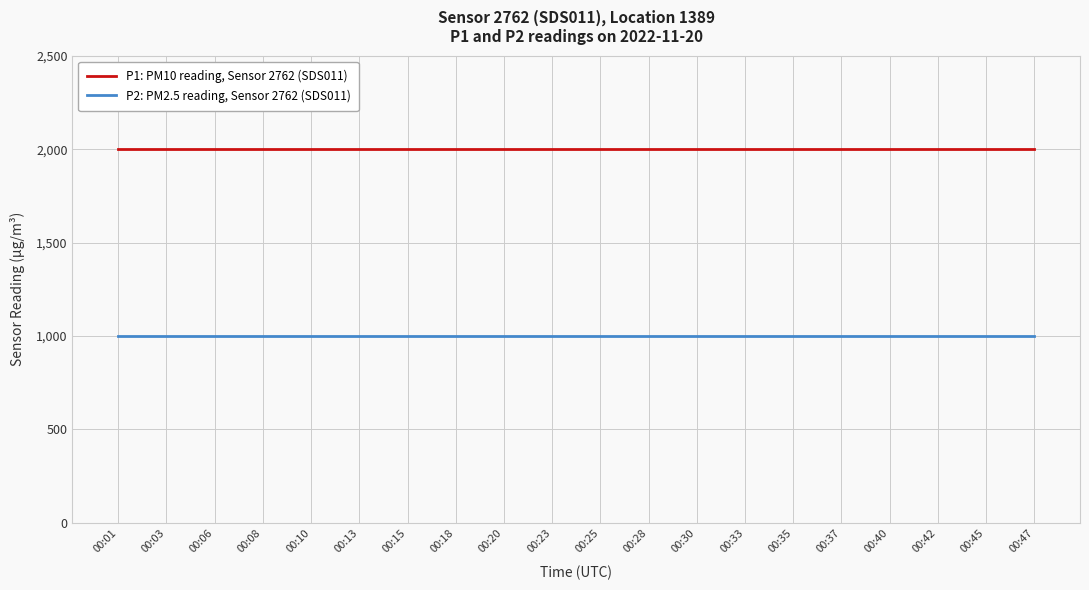

What is the total value across all series at 00:45?

2999.8